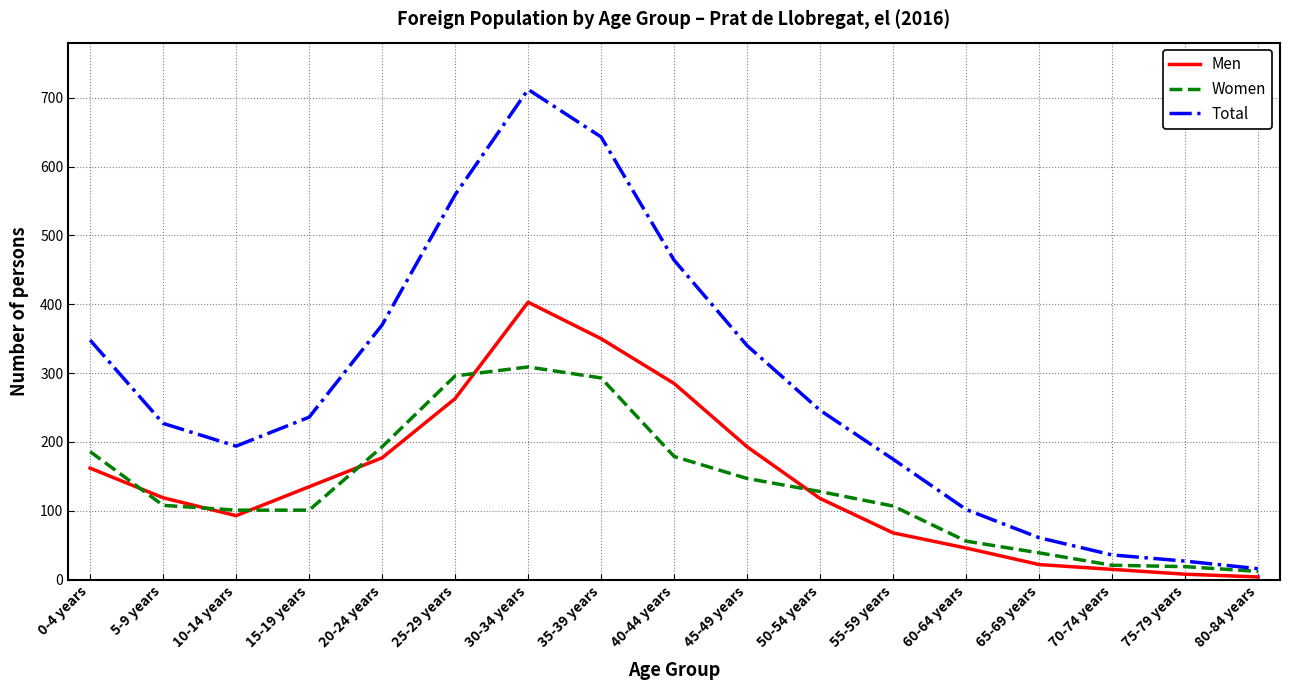

Which series has the largest total across all categories?

Total